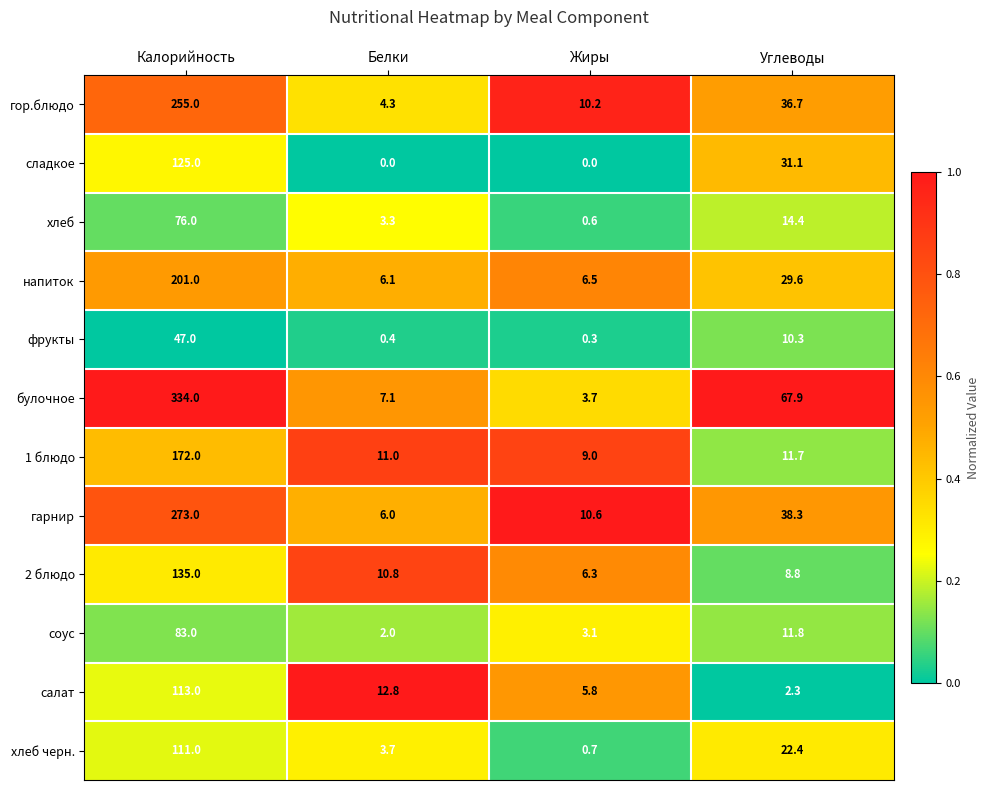

What is the sum of the напиток values at Белки and Жиры?

12.6